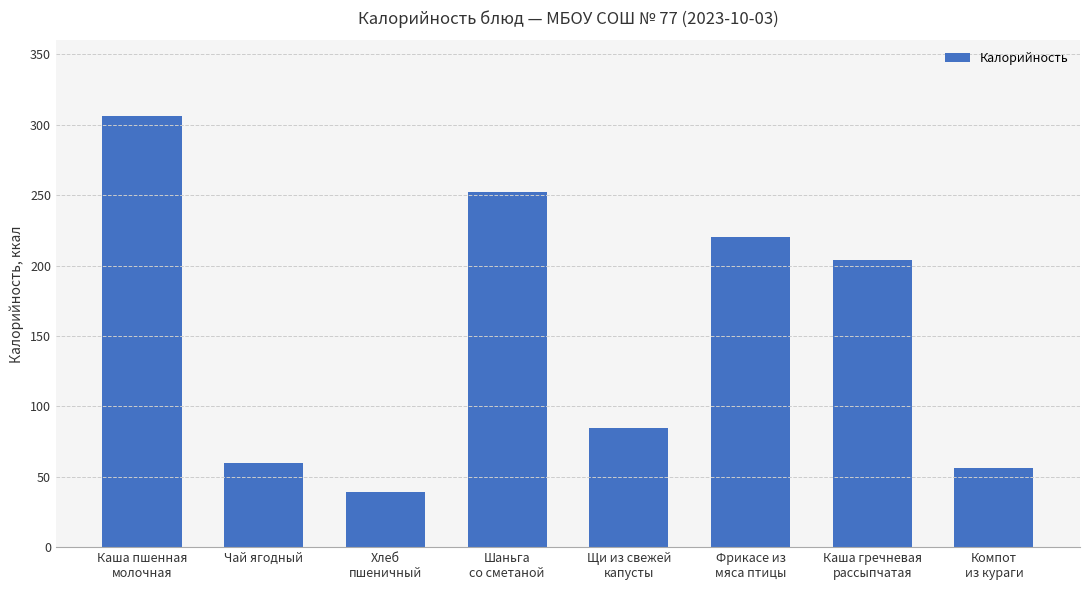

What is the value of the 7th bar from the left?

204.2